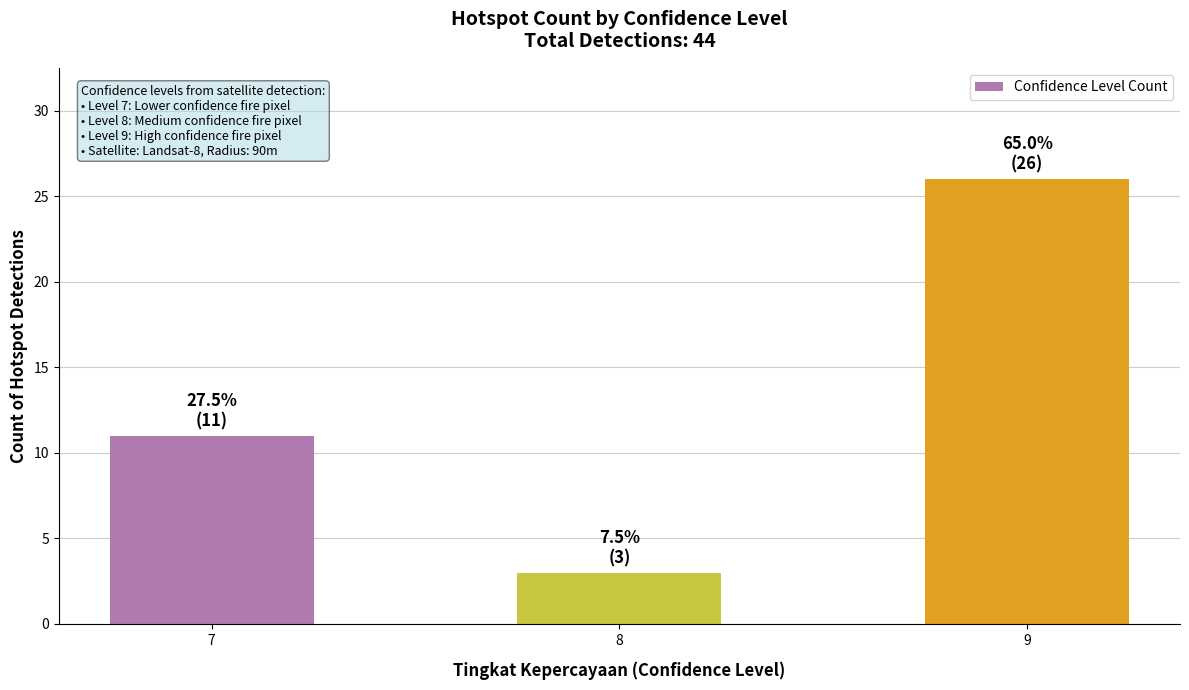

Reading left to right, what are all the values shown in this chart?

7=11	8=3	9=26